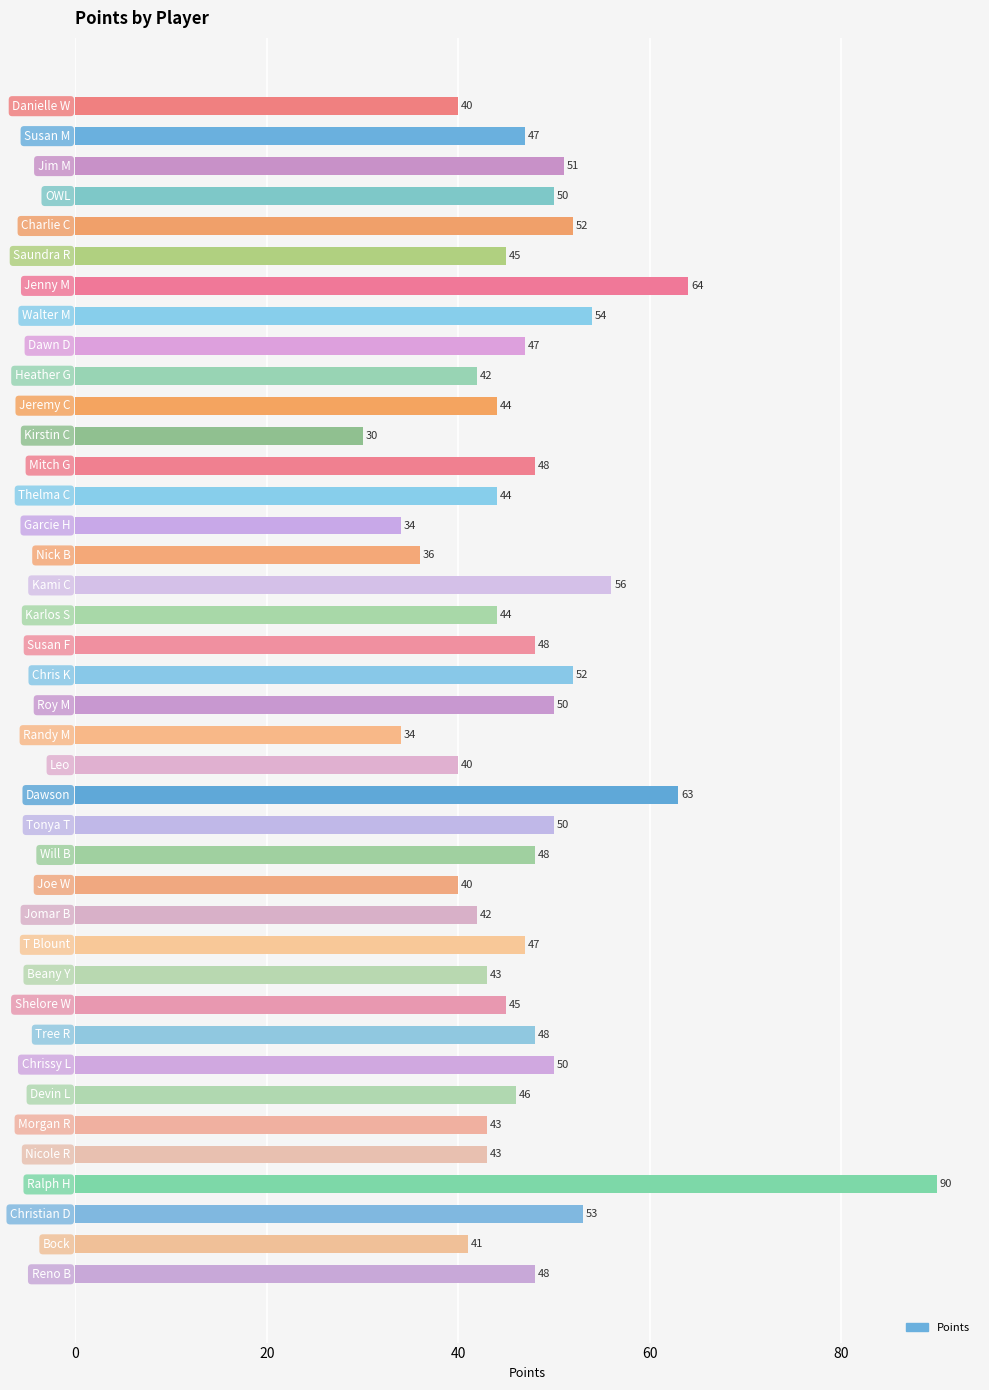

What is the greatest value displayed?

90